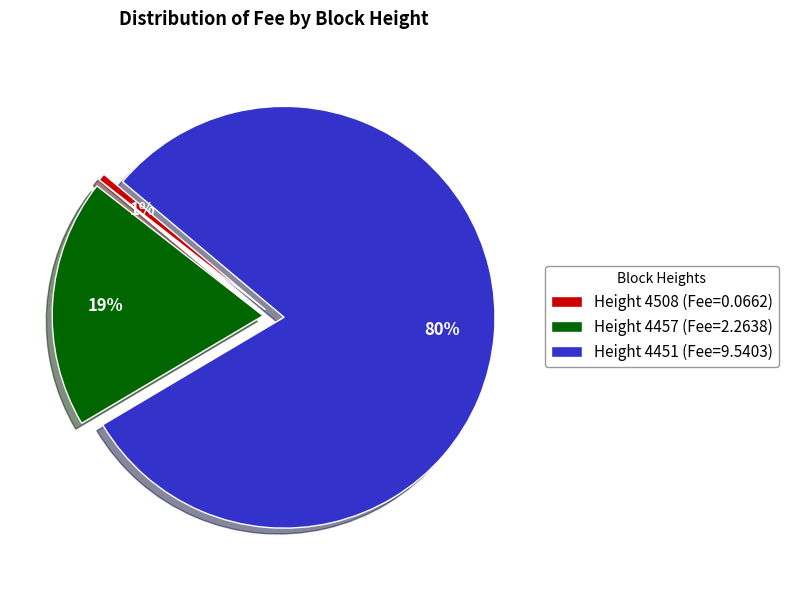

Rank the categories by value from lowest to highest.

Height 4508, Height 4457, Height 4451